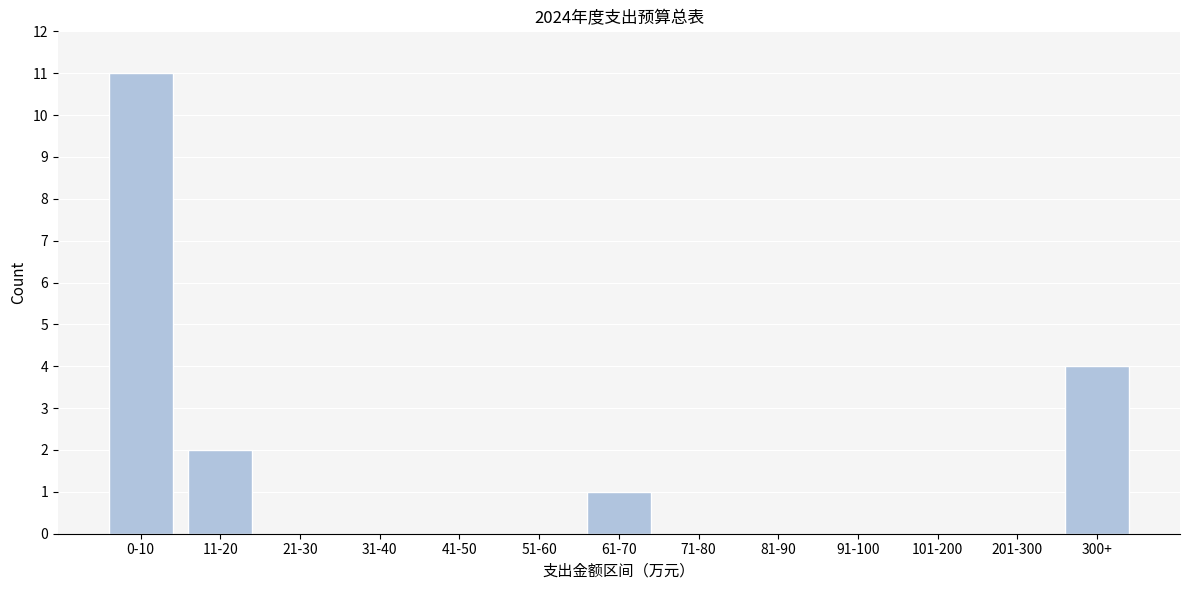

Reading left to right, transcribe all the data shown in this chart.

0-10=11	11-20=2	21-30=0	31-40=0	41-50=0	51-60=0	61-70=1	71-80=0	81-90=0	91-100=0	101-200=0	201-300=0	300+=4